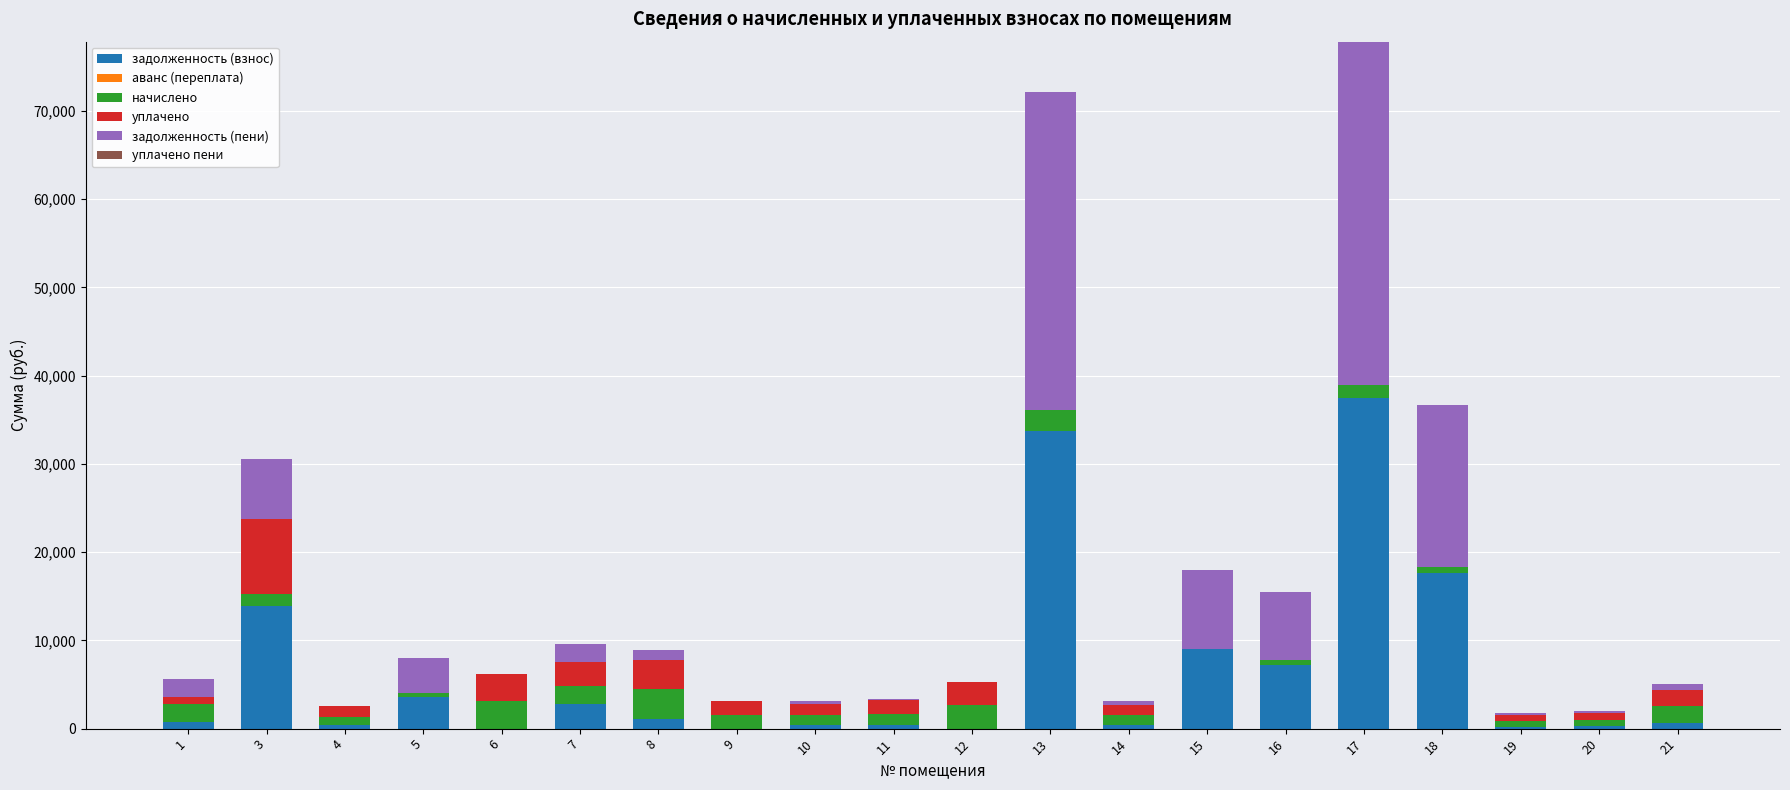

What is the highest value of the задолженность (взнос) series?

37482.8